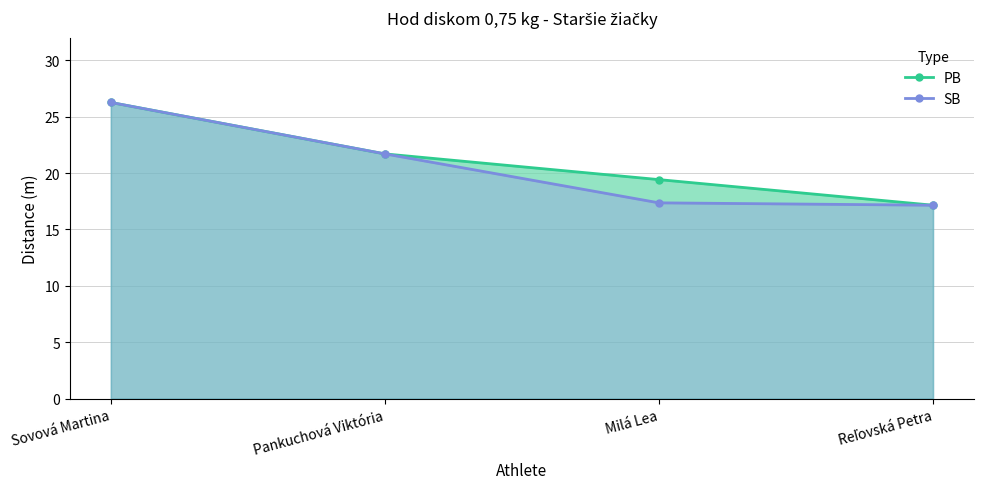

At which label does SB first exceed 21?

Sovová Martina